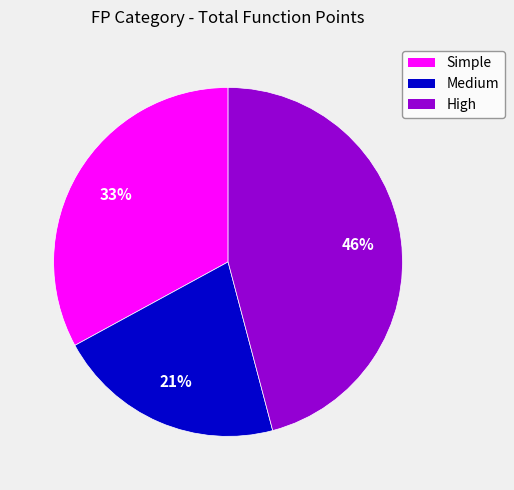

How many segments does this pie chart have?

3